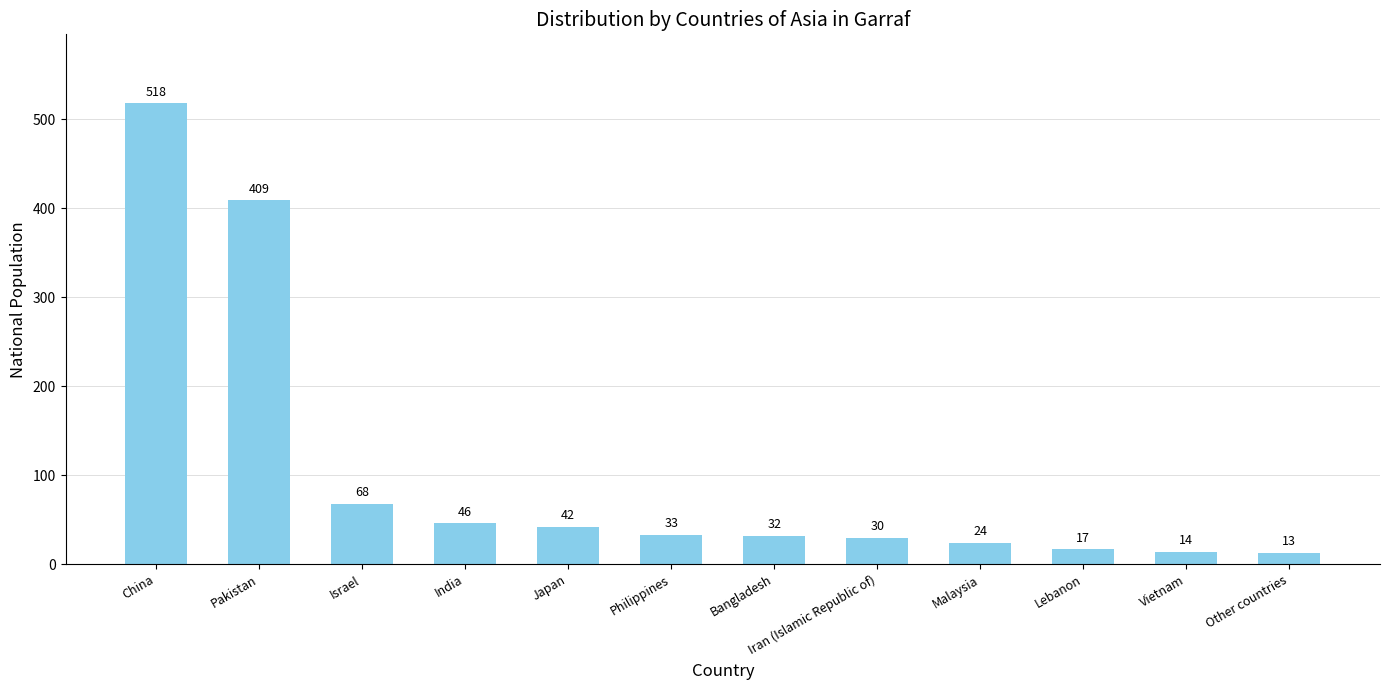

List the labels in order of value, smallest first.

Other countries, Vietnam, Lebanon, Malaysia, Iran (Islamic Republic of), Bangladesh, Philippines, Japan, India, Israel, Pakistan, China